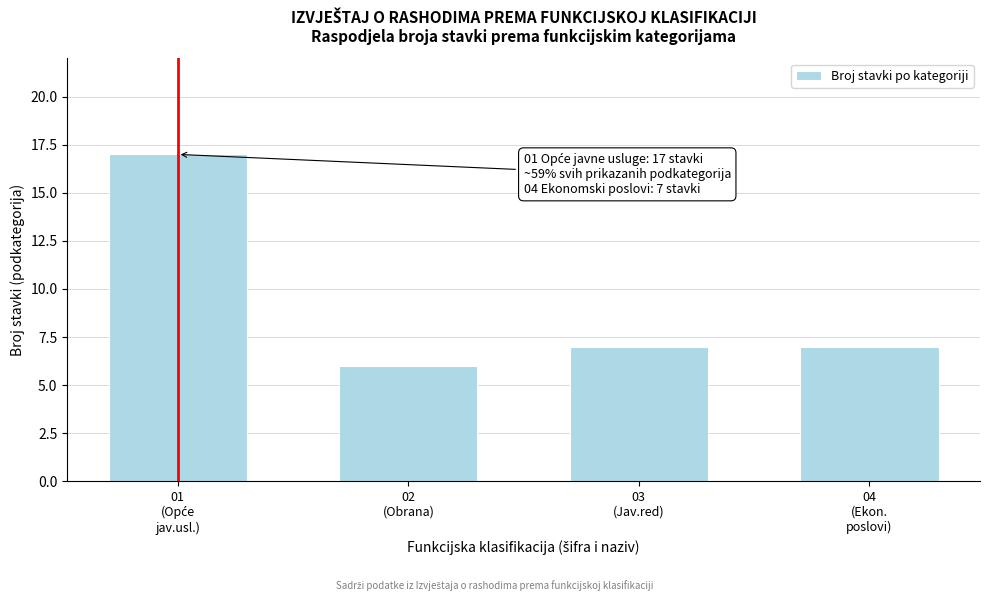

Reading right to left, transcribe all the data shown in this chart.

7	7	6	17